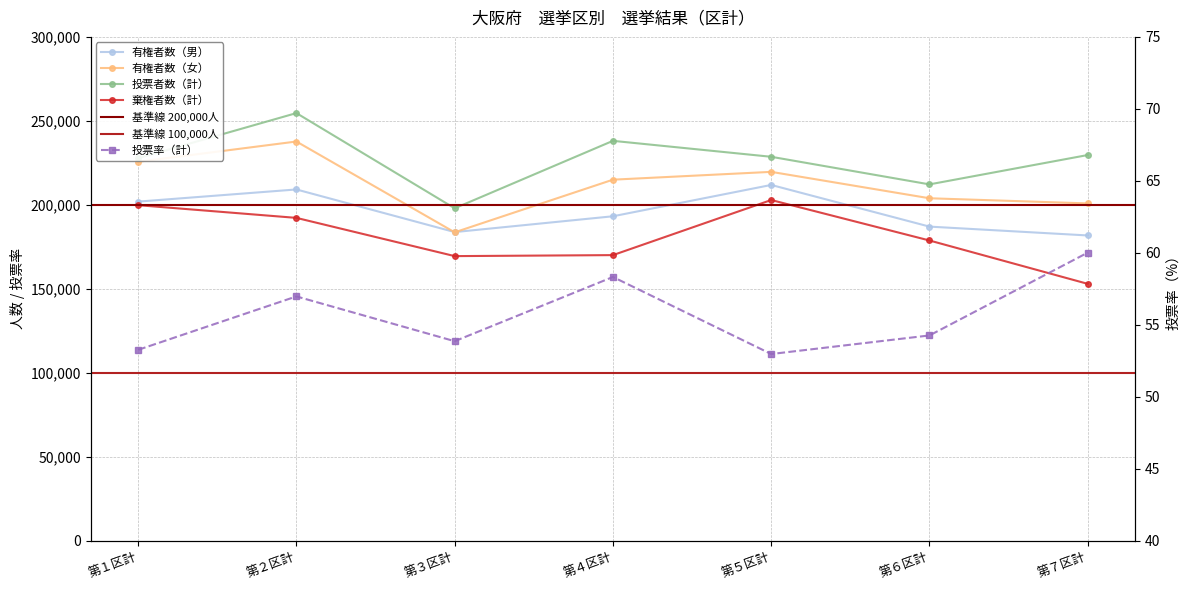

At which category does 投票者数（計） reach its first local valley?

第３区計